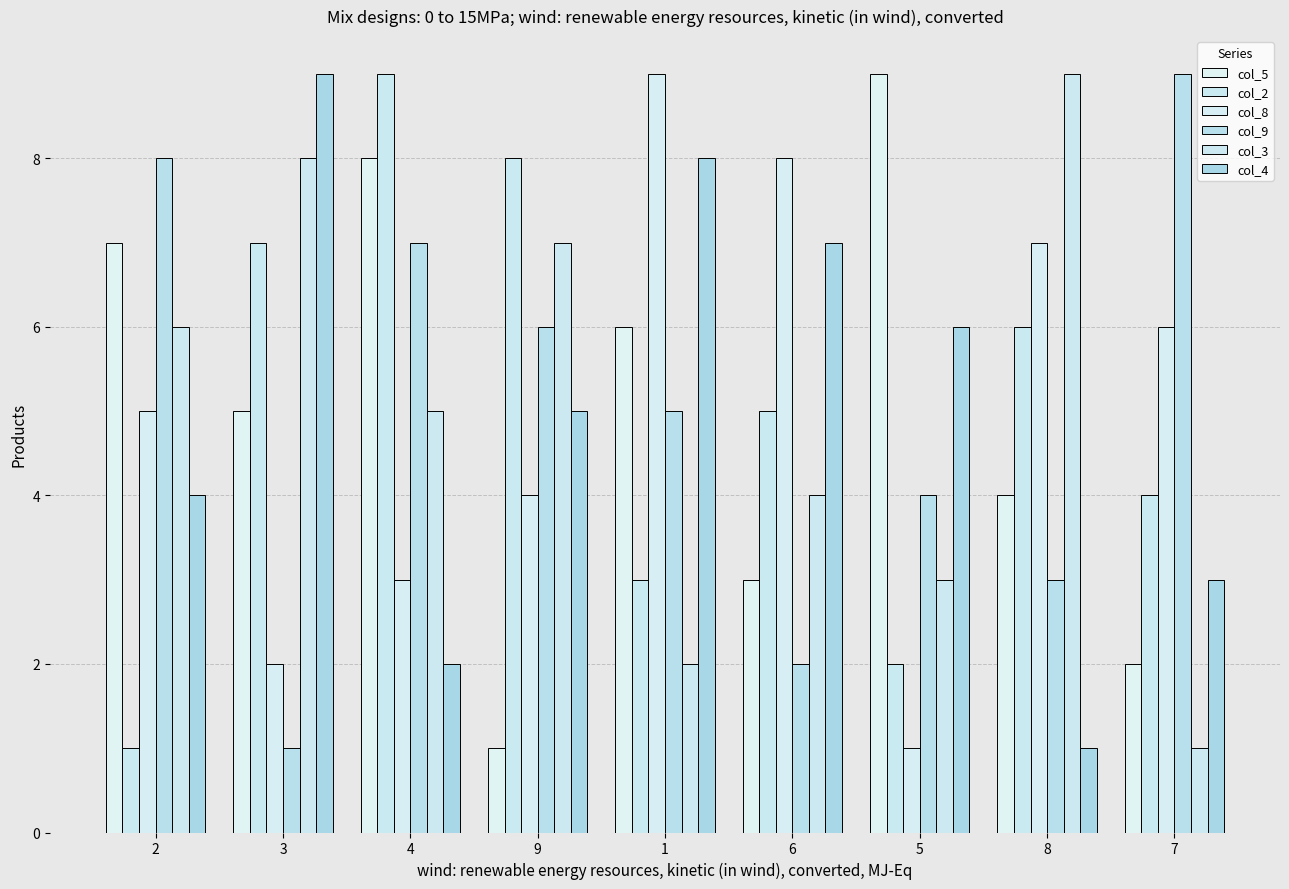

What is the minimum value shown in the chart?

1